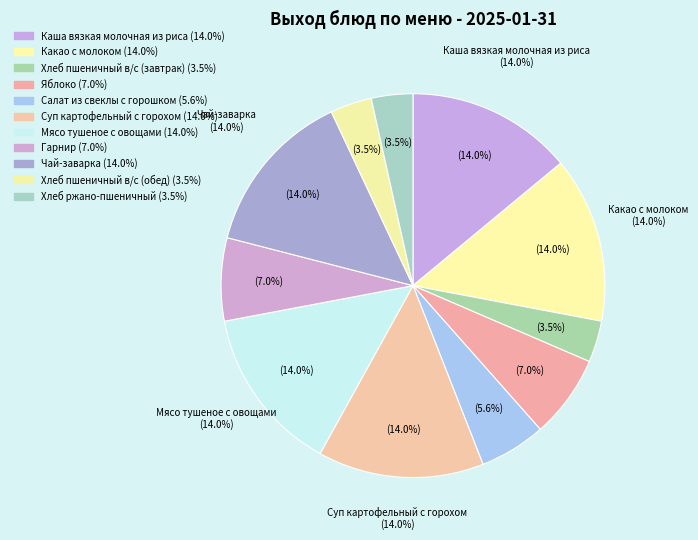

How many slices are in this pie chart?

11